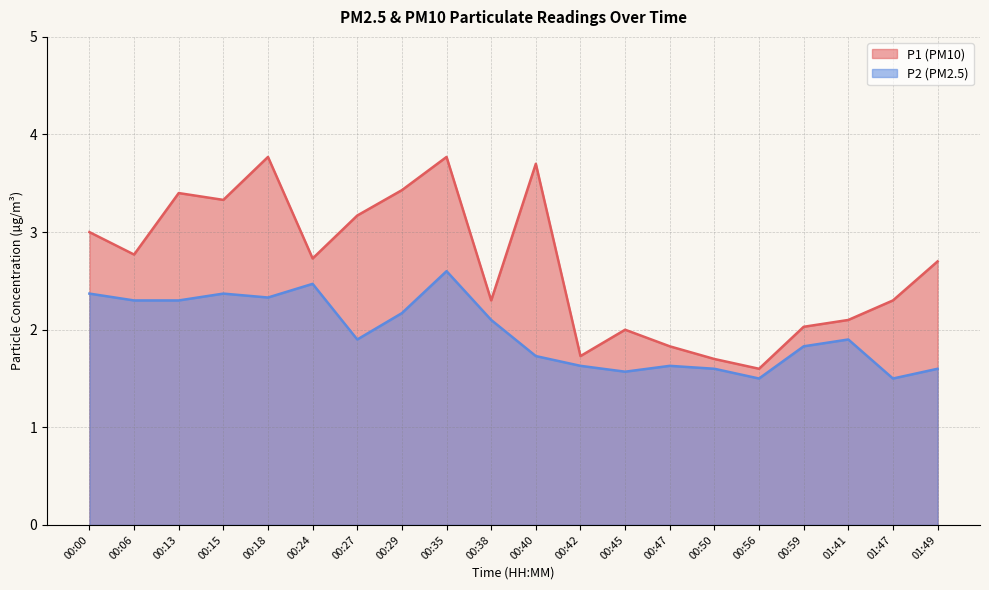

Rank the categories by P2 value from lowest to highest.

00:56, 01:47, 00:45, 00:50, 01:49, 00:42, 00:47, 00:40, 00:59, 00:27, 01:41, 00:38, 00:29, 00:06, 00:13, 00:18, 00:00, 00:15, 00:24, 00:35